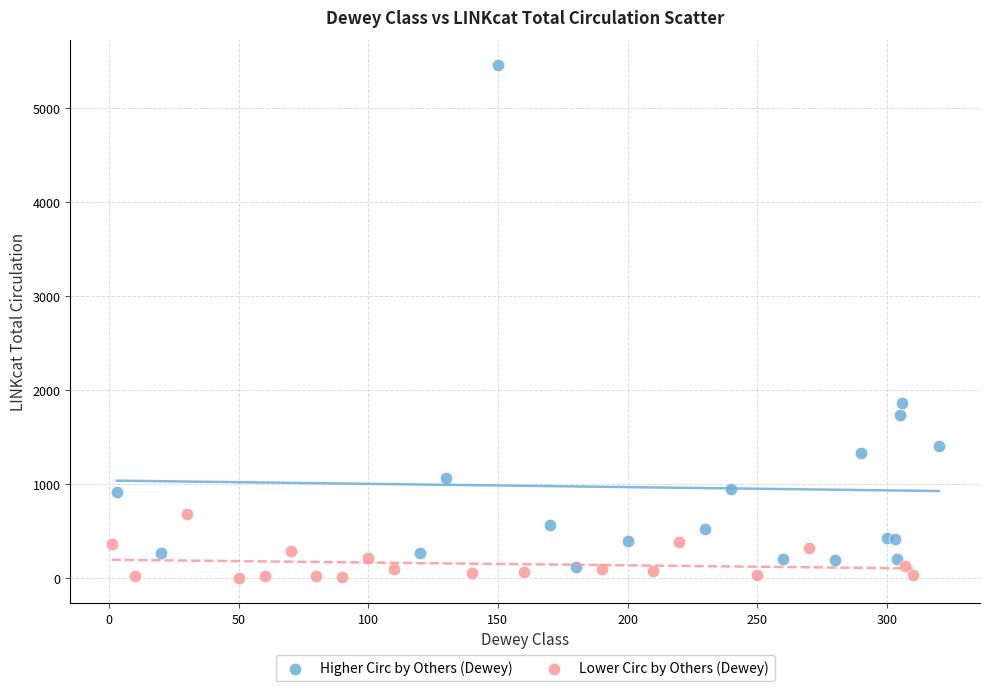

Which series has the widest spread of Y values?

Higher Circ by Others (Dewey)